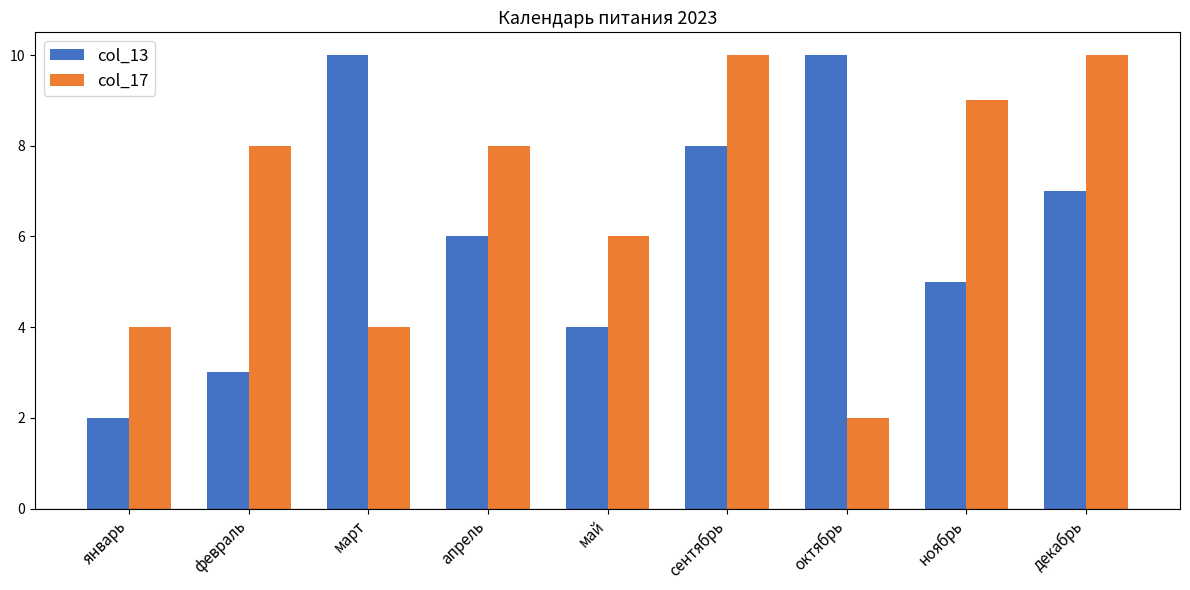

What position from the left is сентябрь?

6